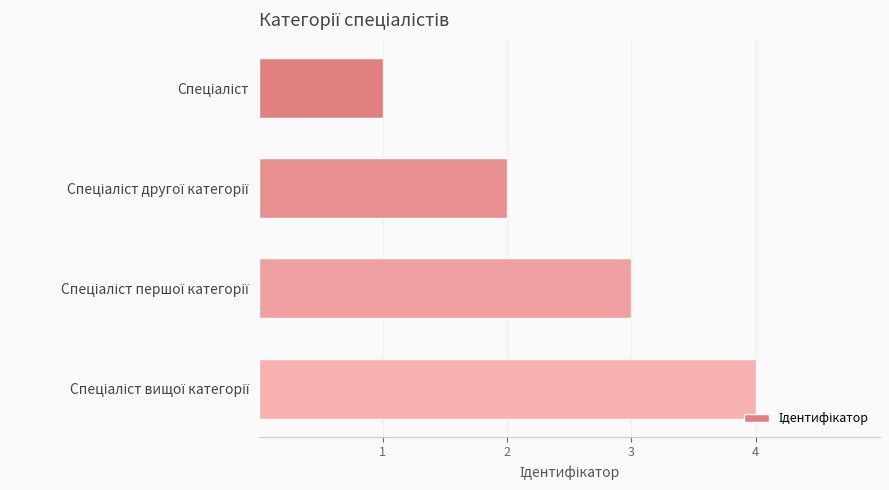

What is the greatest value displayed?

4